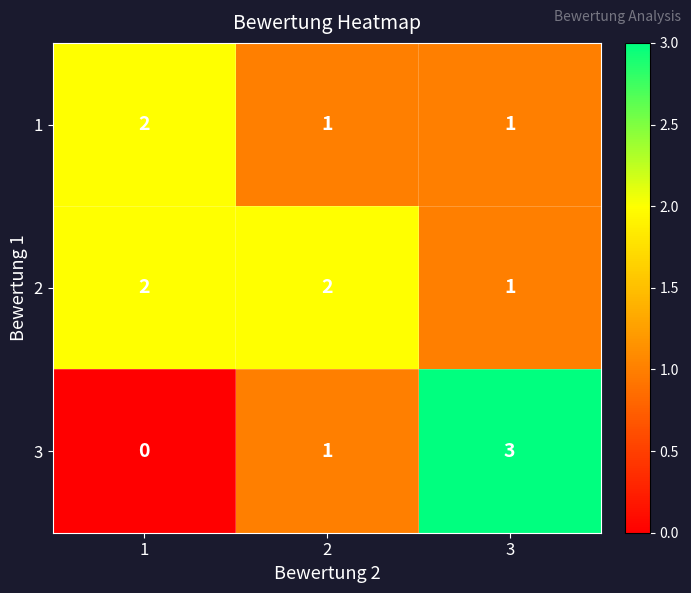

Is it true that 2 equals 2 at 1?

True